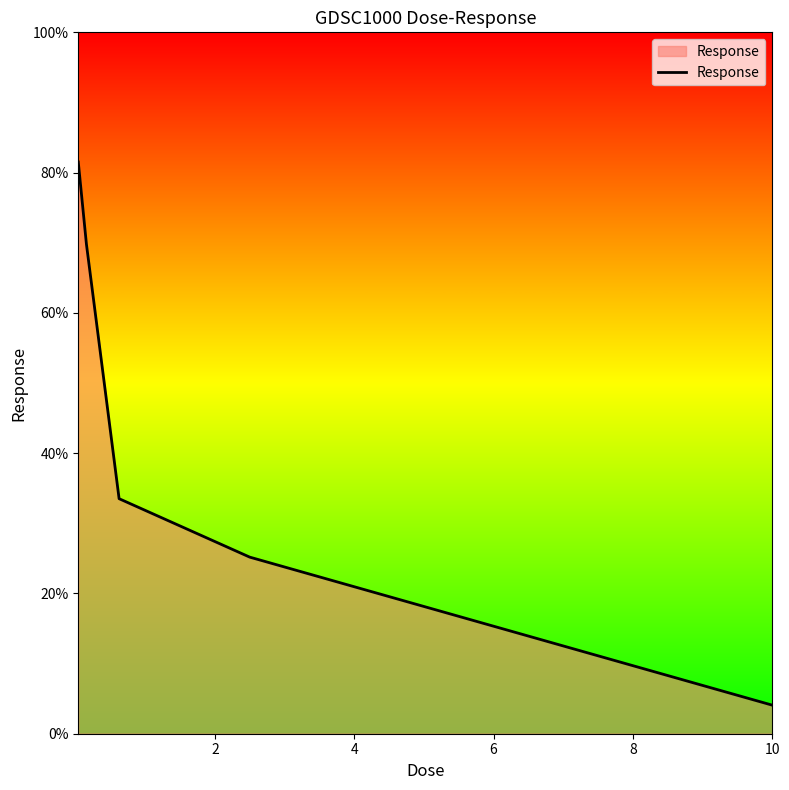

What is the average value?

42.8